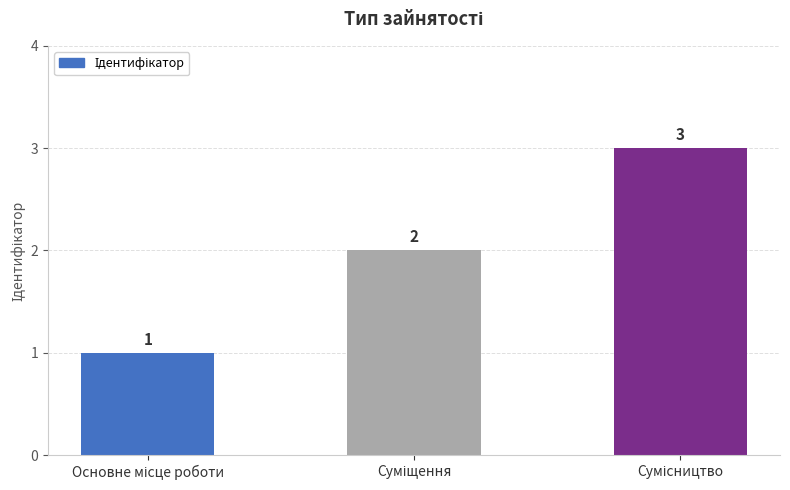

Reading right to left, extract all data points from this chart.

3	2	1